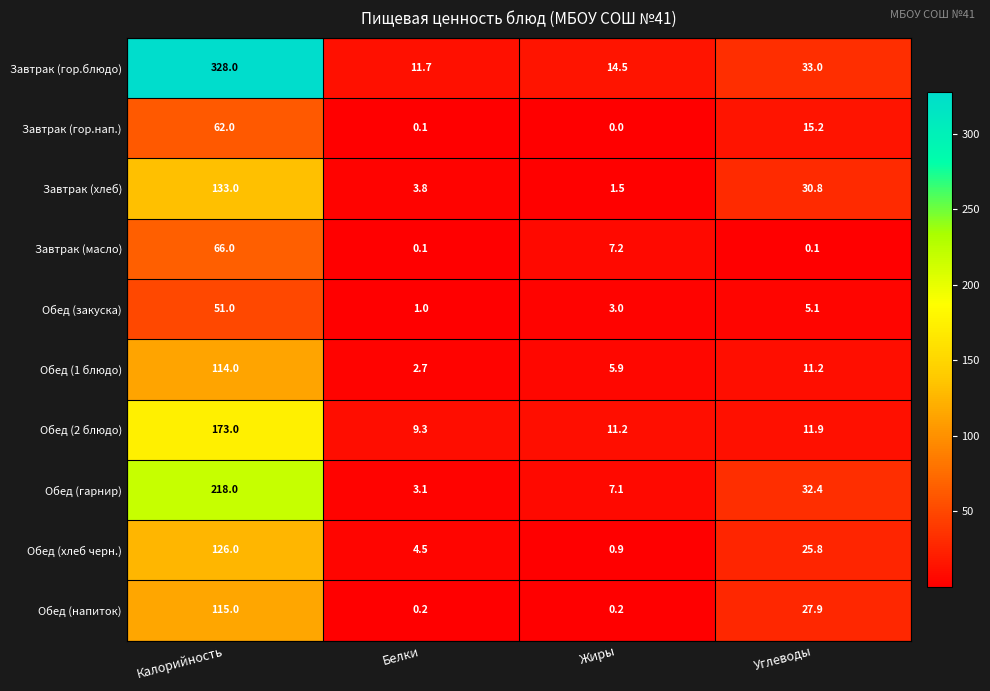

How many distinct data groups are displayed?

10